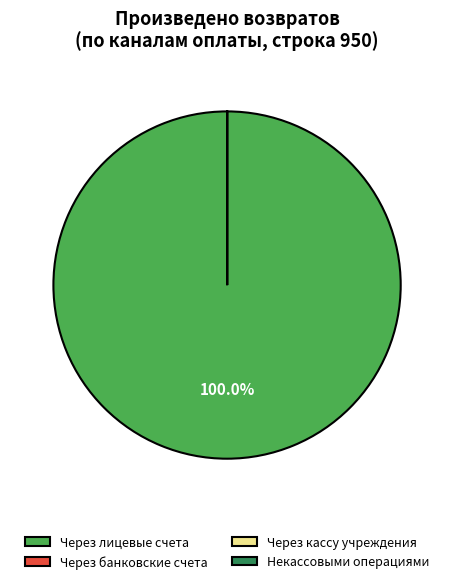

Is Через лицевые счета the majority of the pie?

Yes